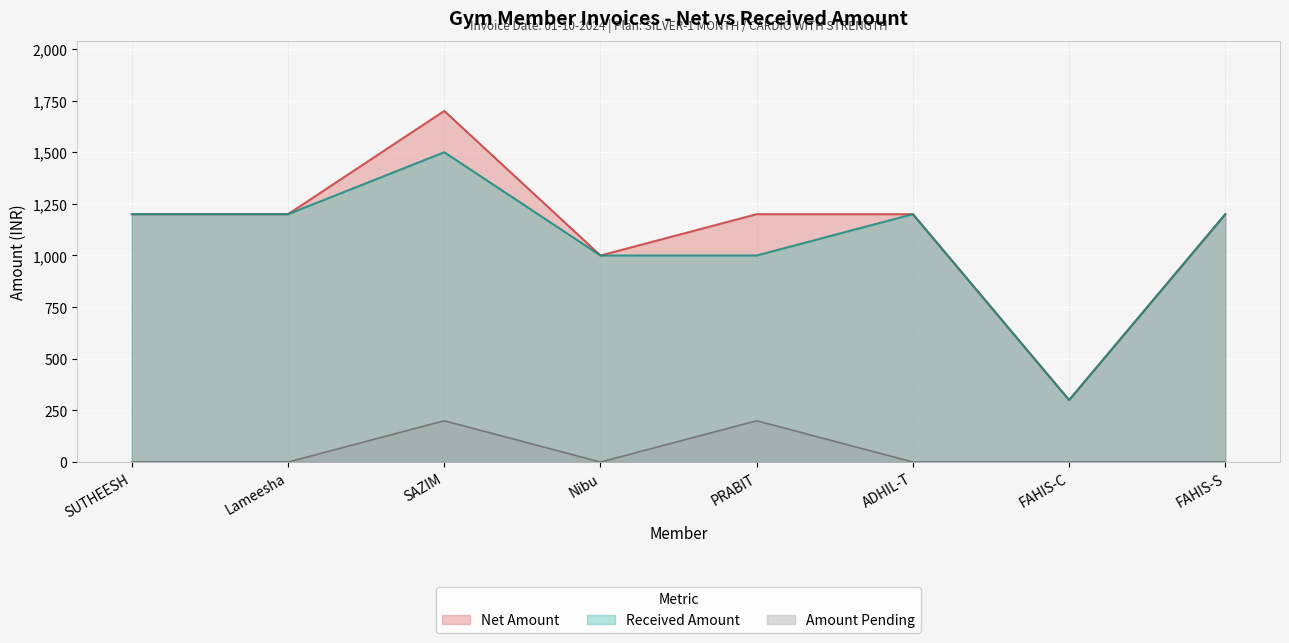

True or false: Amount Pending has more than 1 interior local peaks.

True